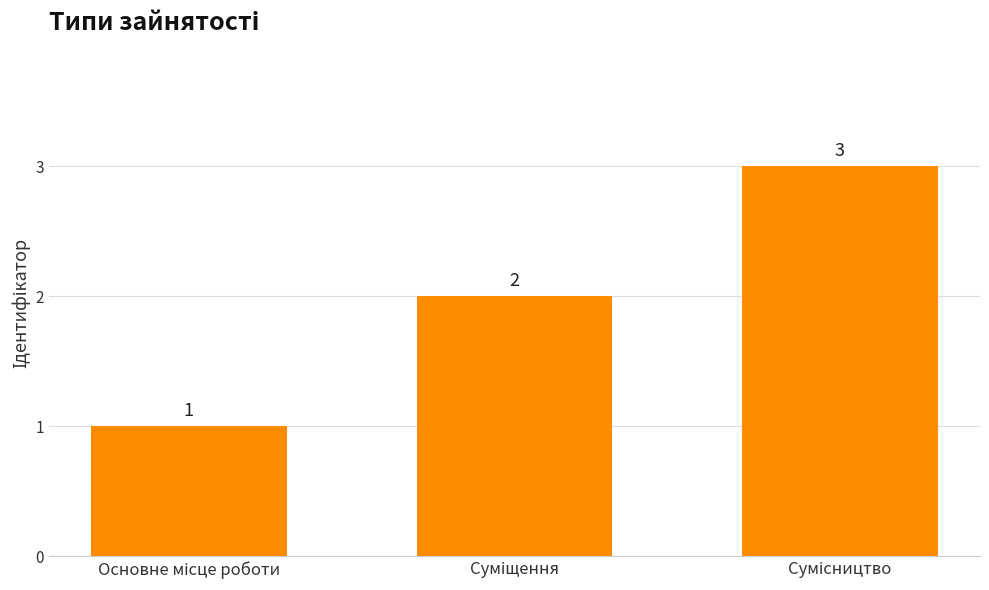

How many values are between 1 and 3?

3